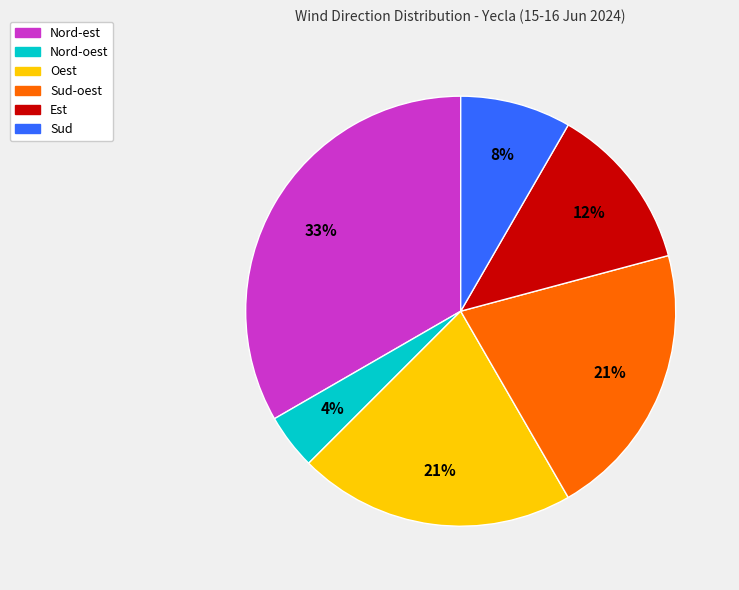

To the nearest percent, what is the average slice percentage?

17%